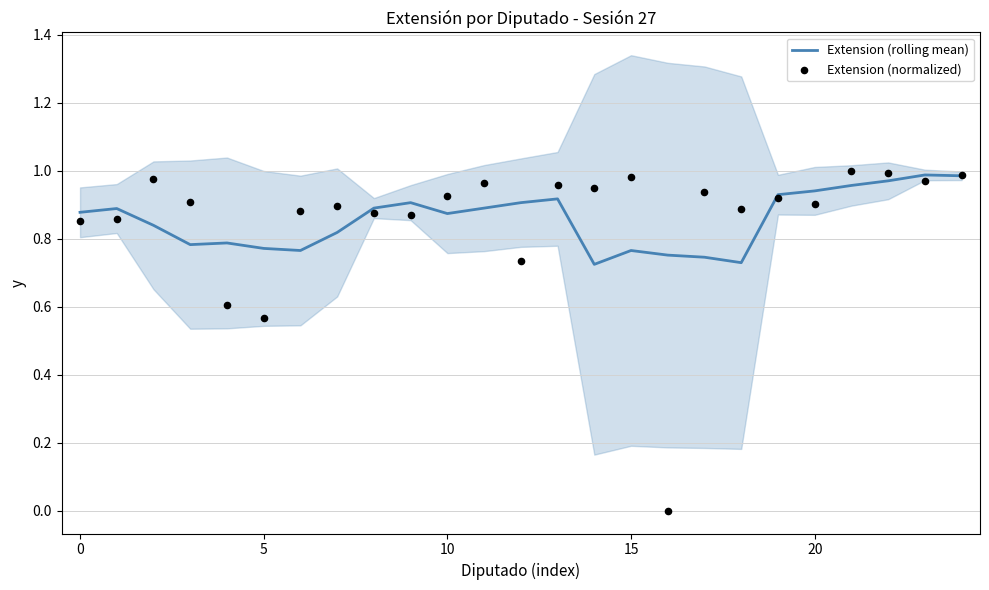

Is the value of Extension (normalized) at 11 greater than the value of Extension (rolling mean) at 12?

Yes